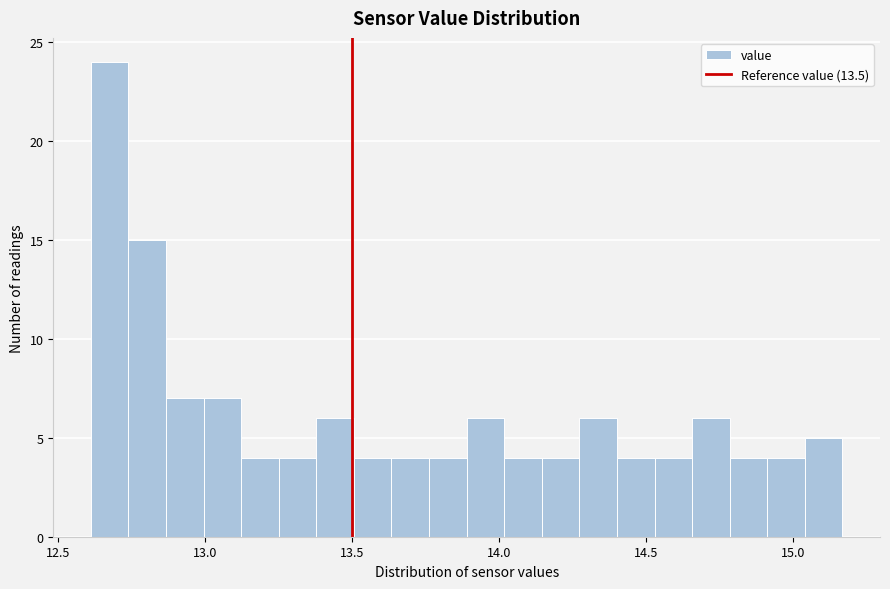

Read against the x-axis, roughly where is the centre of the tallest bar?

12.70